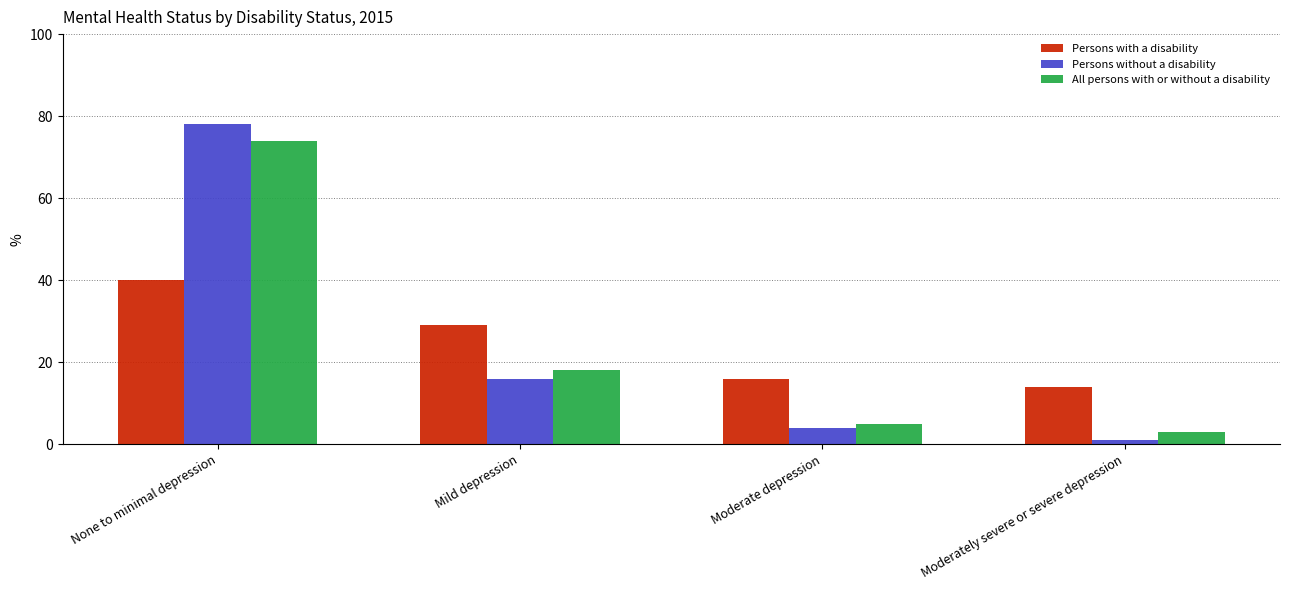

What position from the right is Moderate depression?

2